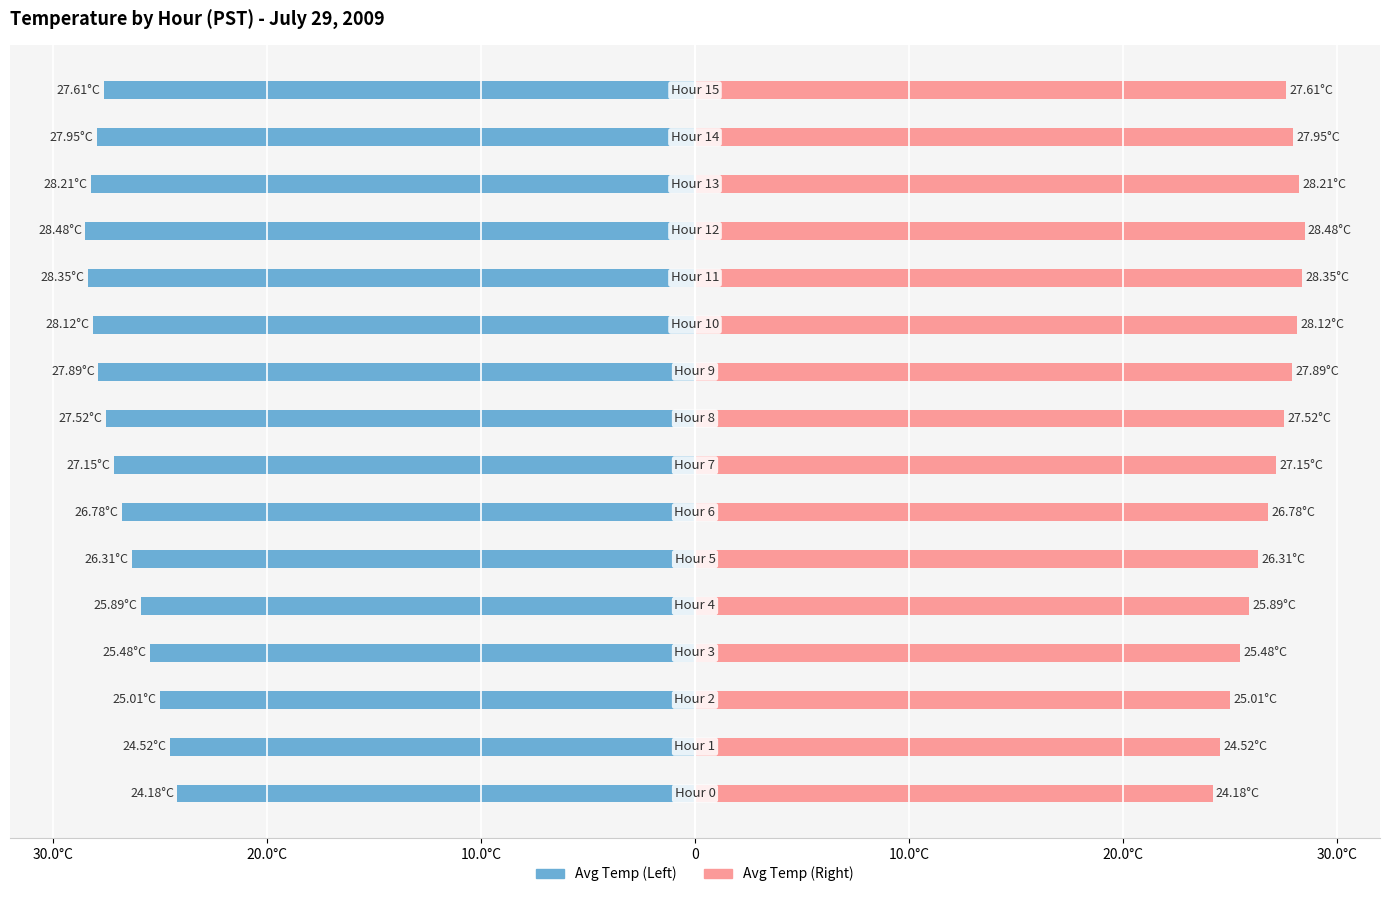

At 15, list the series in order from largest to smallest.

Right (PST Temp), Left (PST Temp)